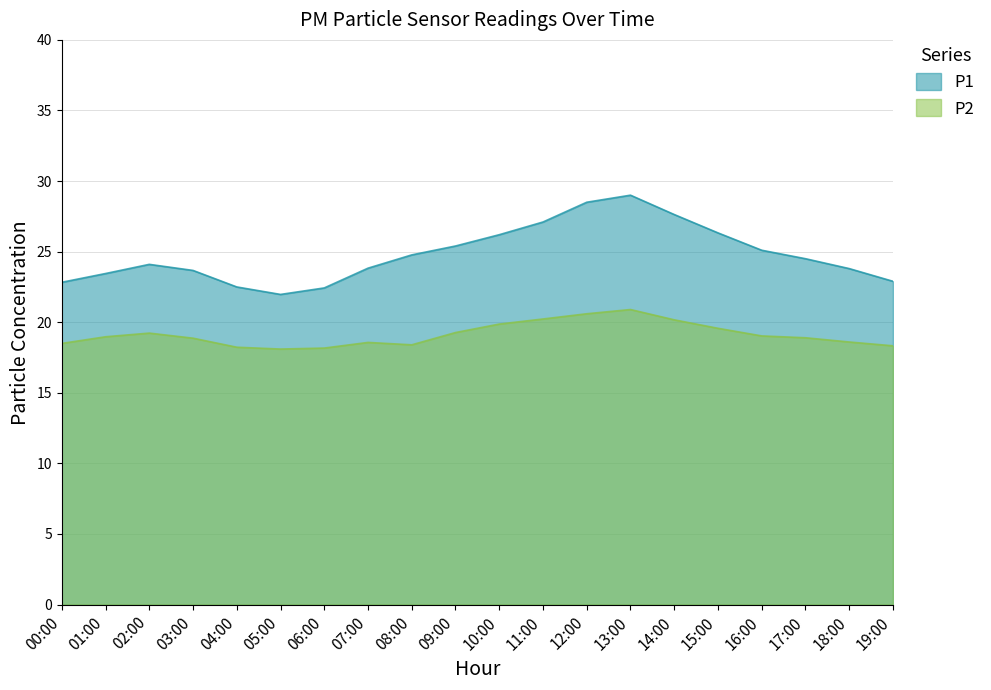

True or false: P2 has a value of 30.3 at 16:00.

False